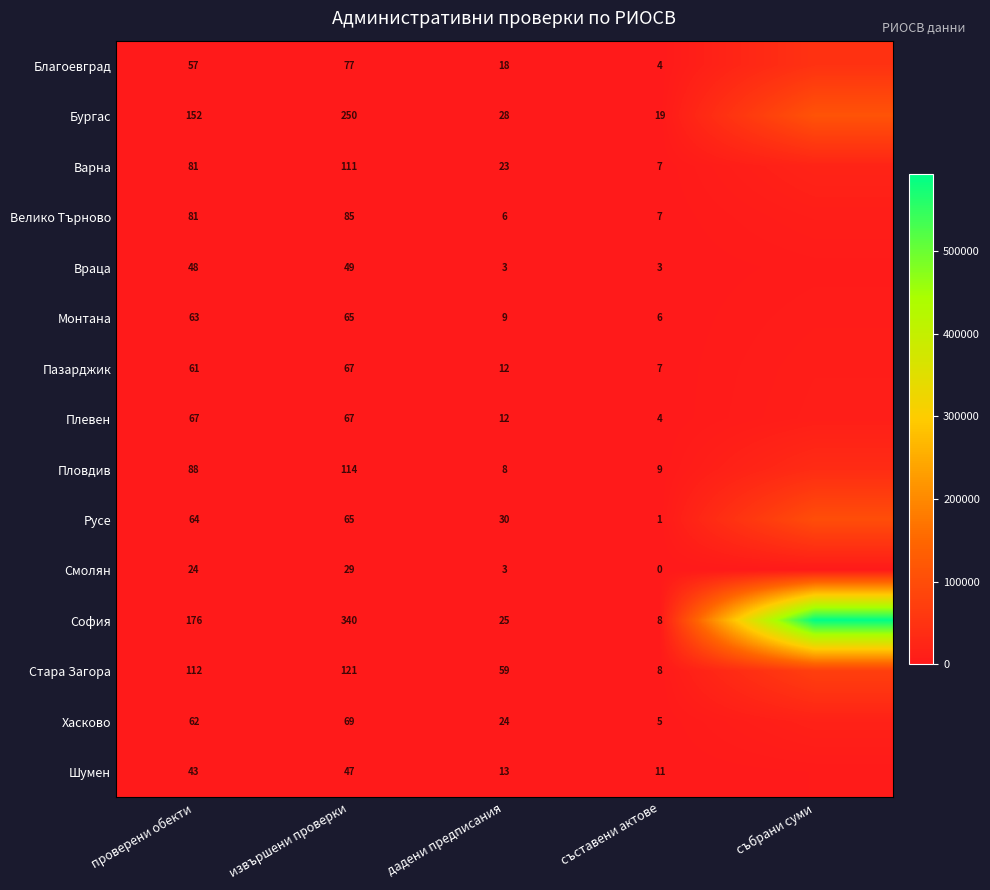

What is the spread (max minus min) of values at извършени проверки?

311